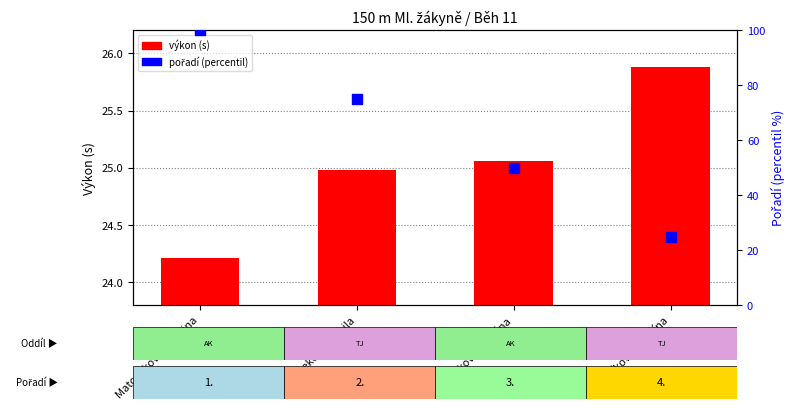

Which series reaches the minimum Y coordinate?

výkon (s)